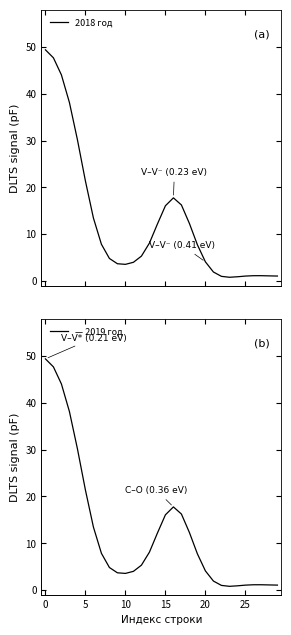

What is the average value of the 2018 год series?

12.6